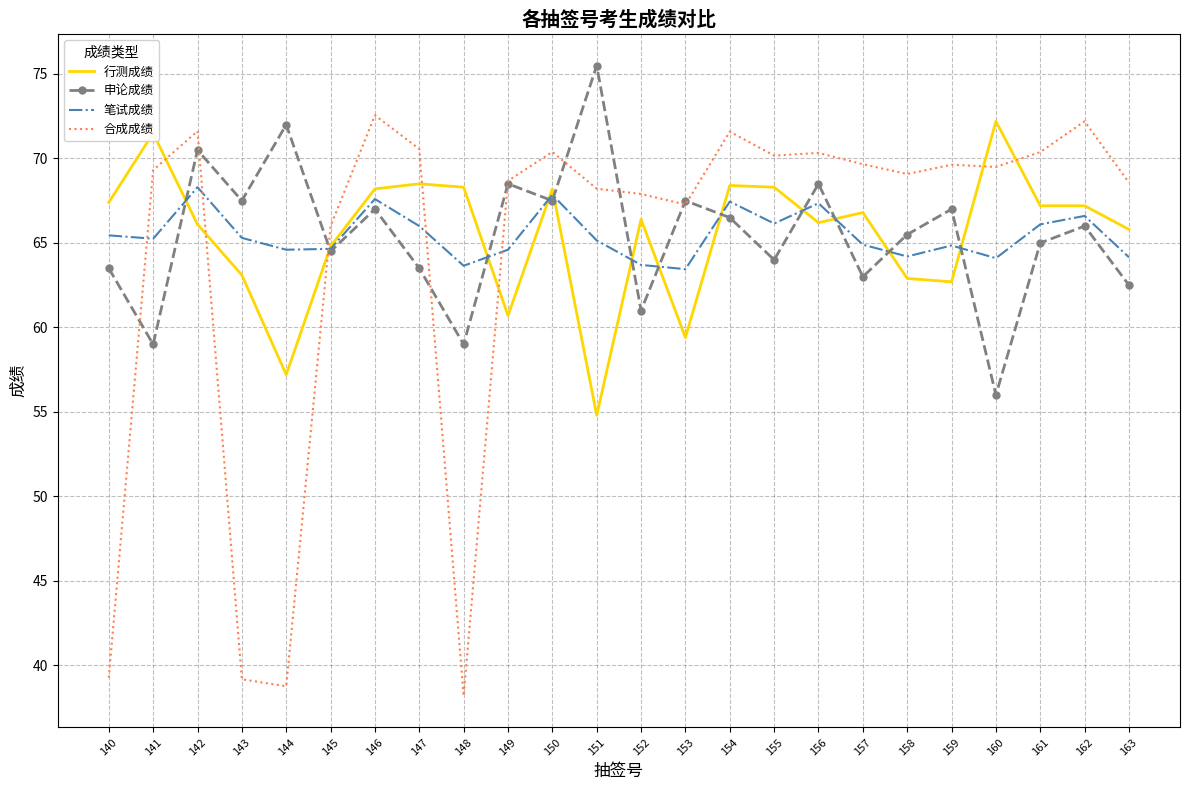

Which category has the lowest value across all series?

148